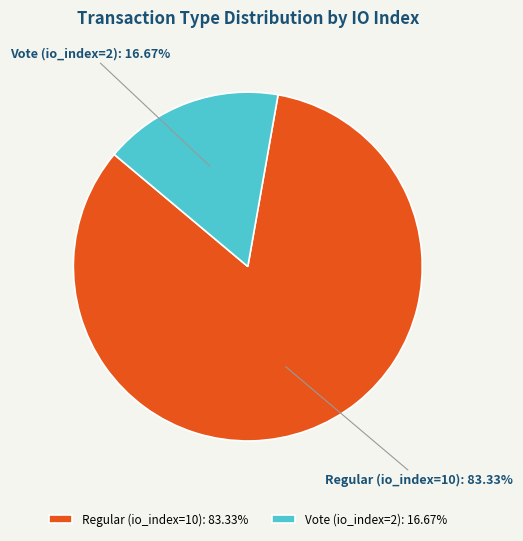

What percentage is the Regular (io_index=10) slice, to the nearest percent?

83%